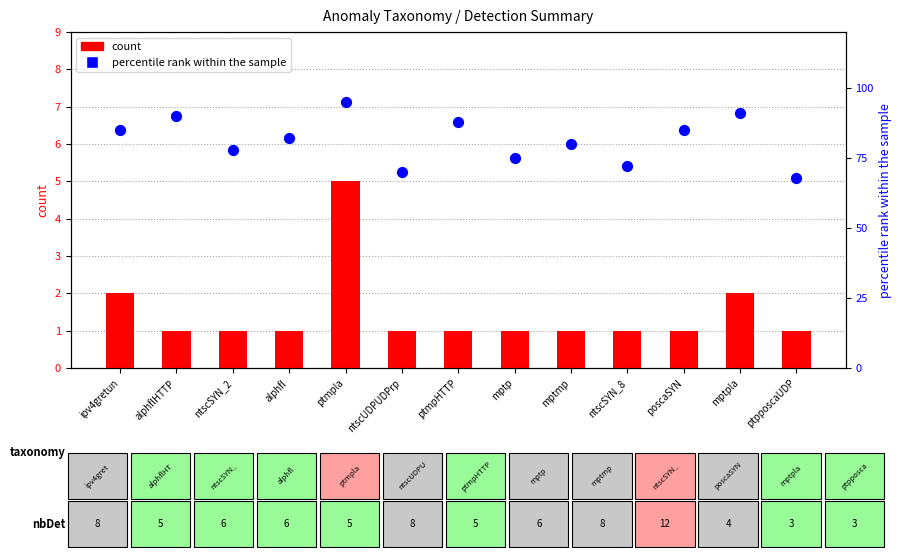

At how many categories does at least one series exceed 65?

13